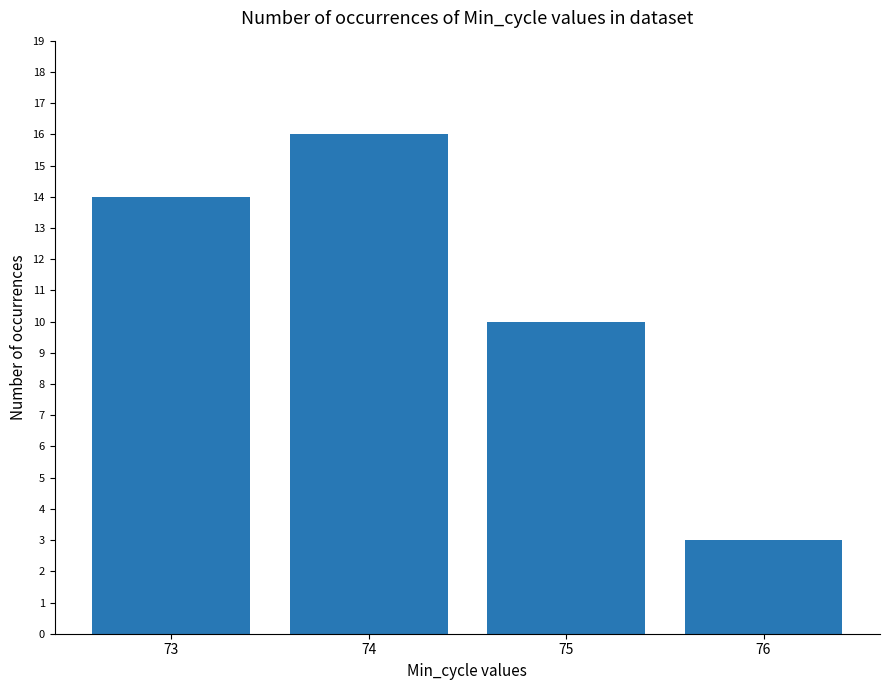

What is the sum of the values at 73 and 76?

17